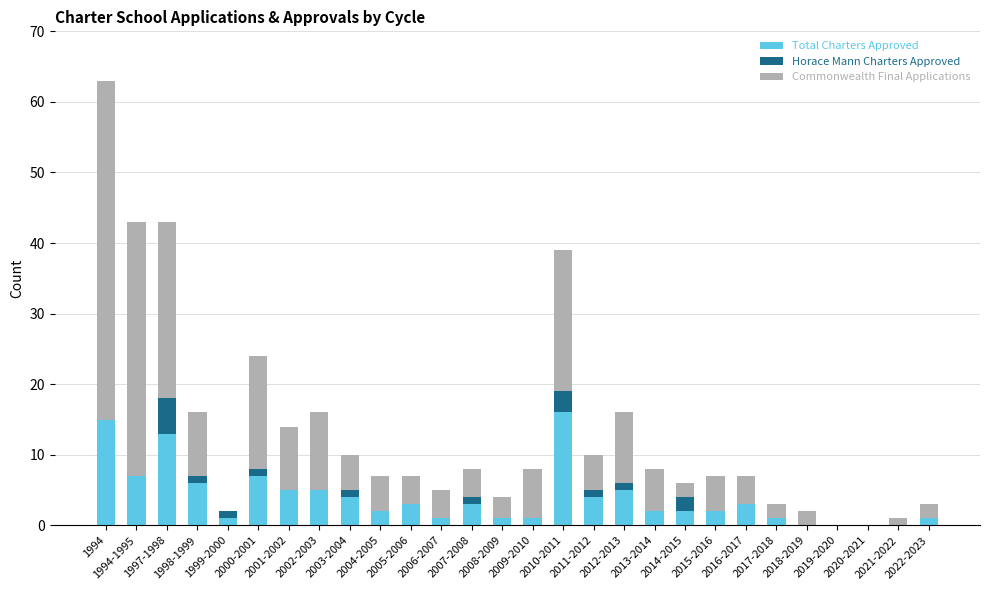

What is the maximum value for Total Charters Approved?

16